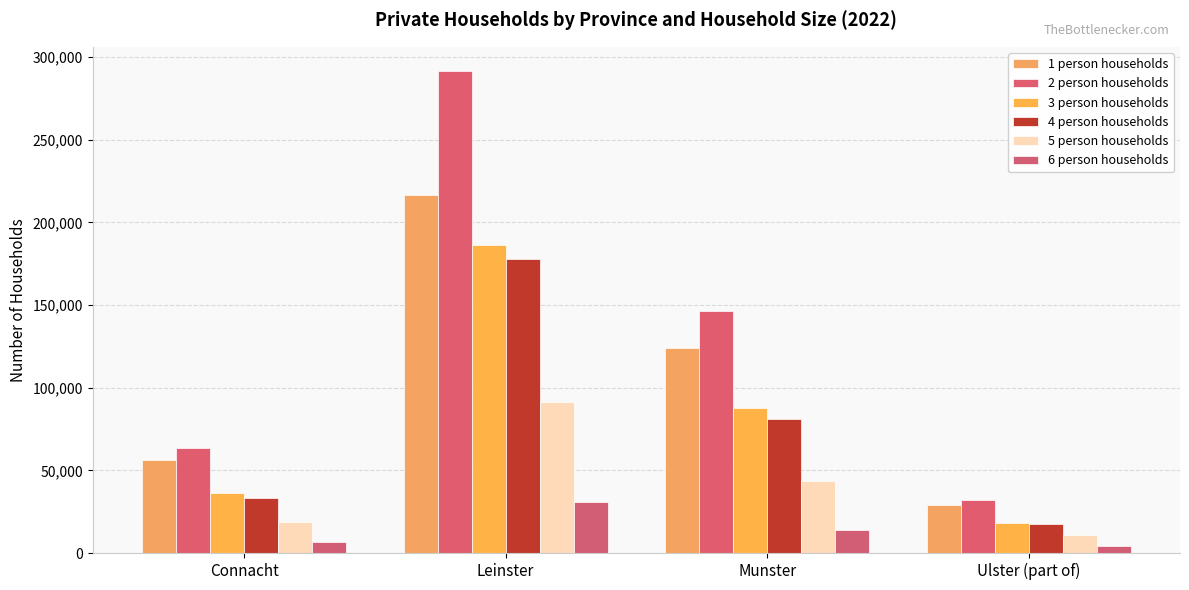

What are all the series names shown in the legend?

1 person households, 2 person households, 3 person households, 4 person households, 5 person households, 6 person households